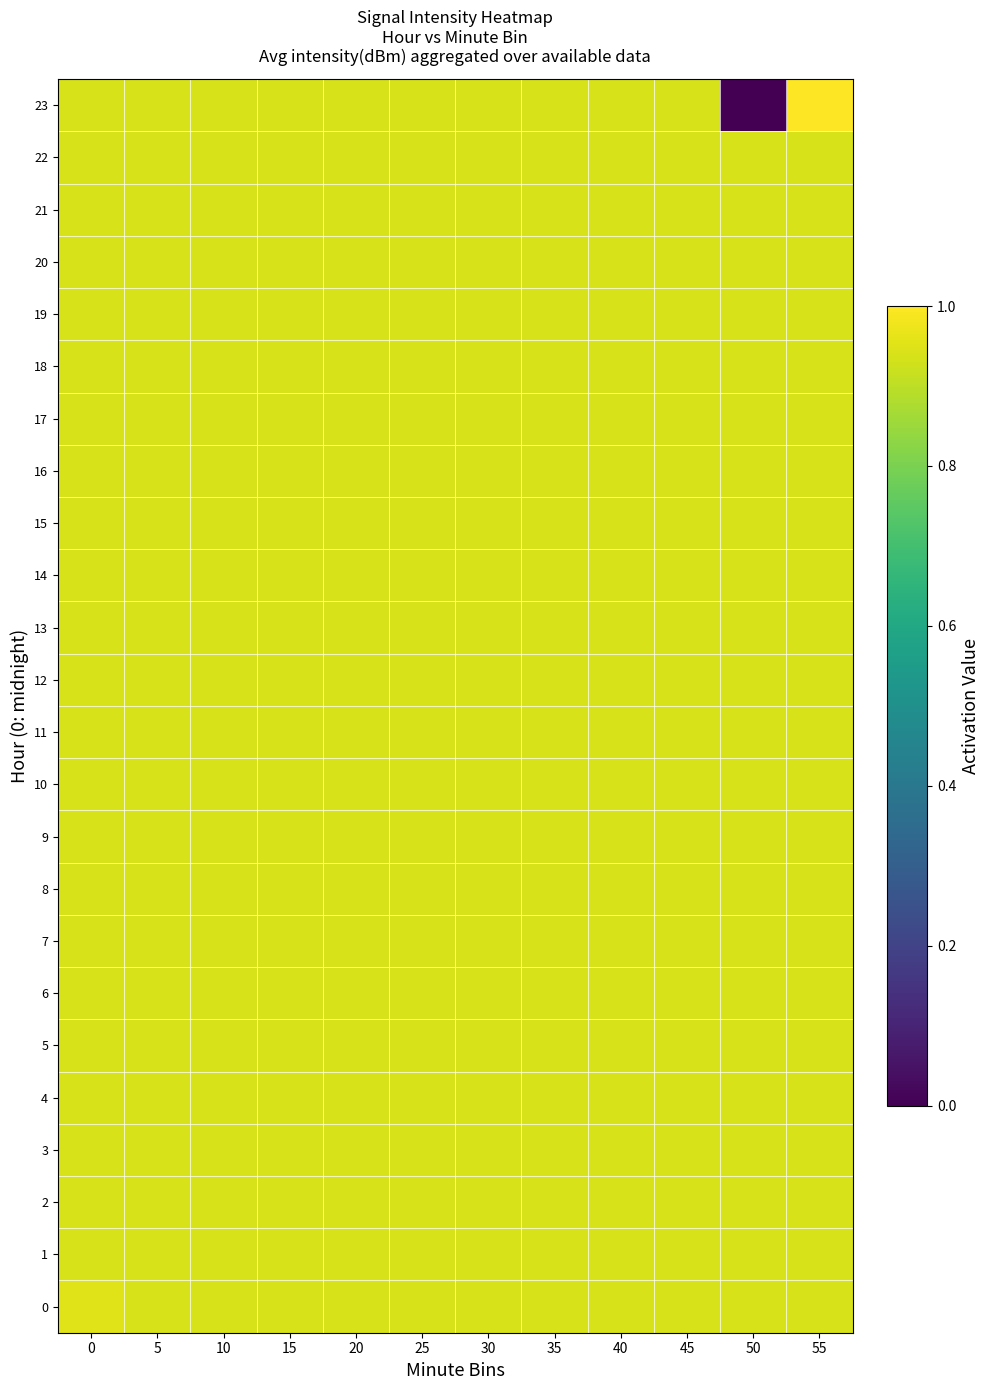

Which series has the widest spread of values?

23